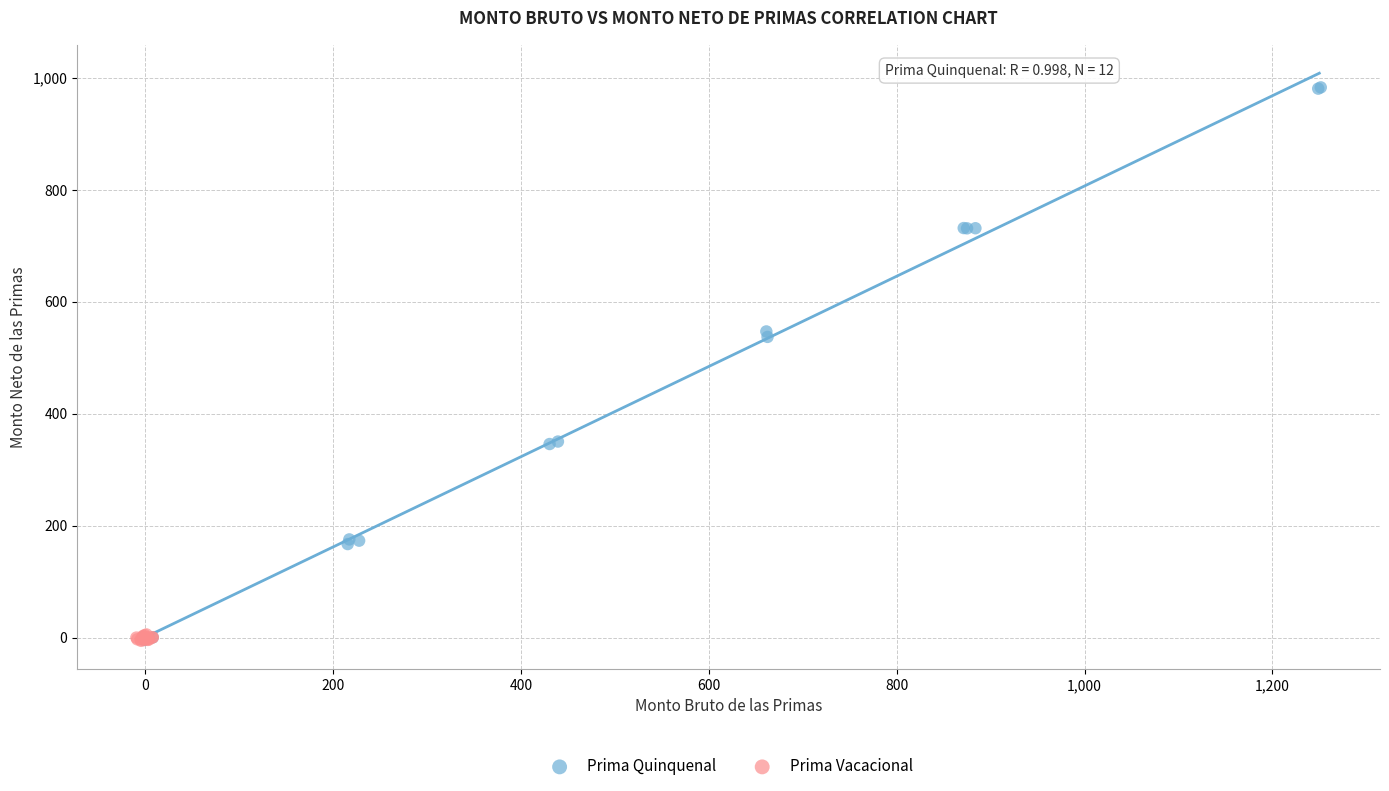

Which series contains the highest Y value?

Prima Quinquenal